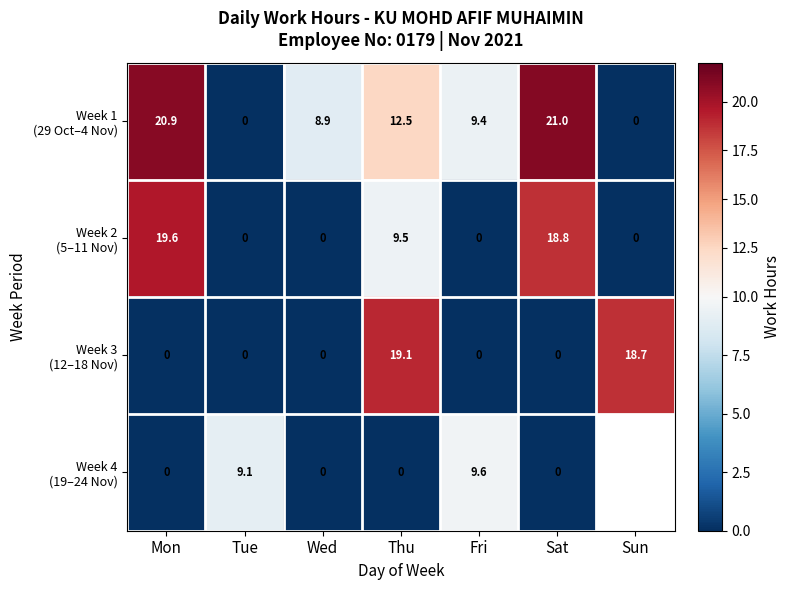

List the labels in order of Week 2 (5–11 Nov) value, largest first.

Mon, Sat, Thu, Tue, Wed, Fri, Sun